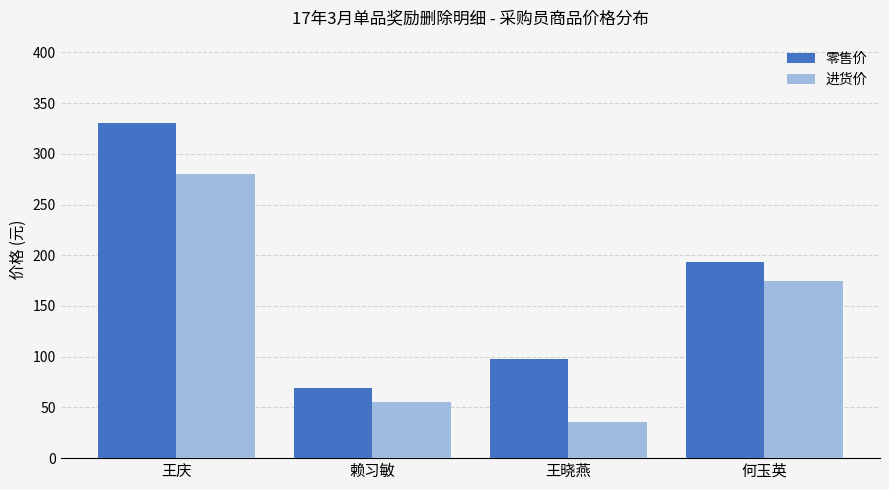

What is the label of the 3rd bar from the right?

赖习敏